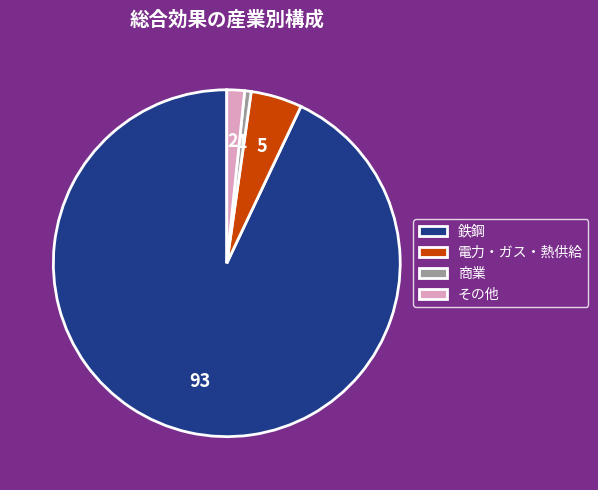

Which slice is the largest?

鉄鋼